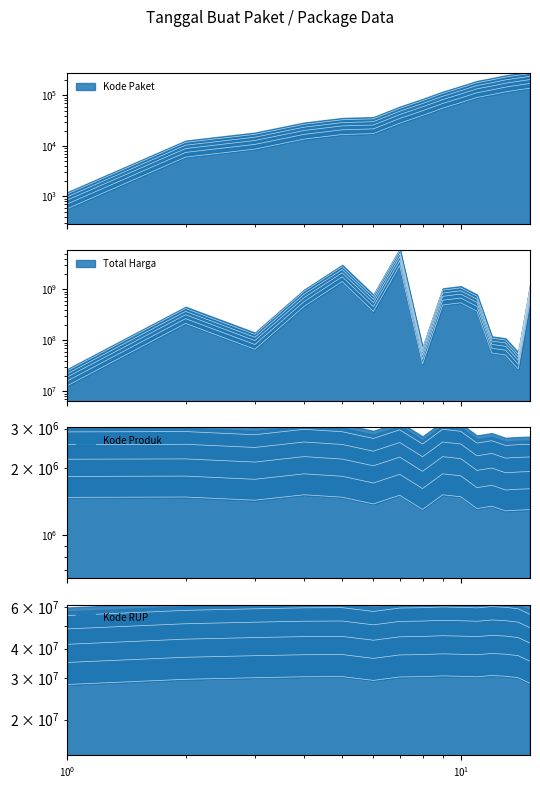

What is the difference between the maximum and second lowest values in the Total Harga series?

2911951240